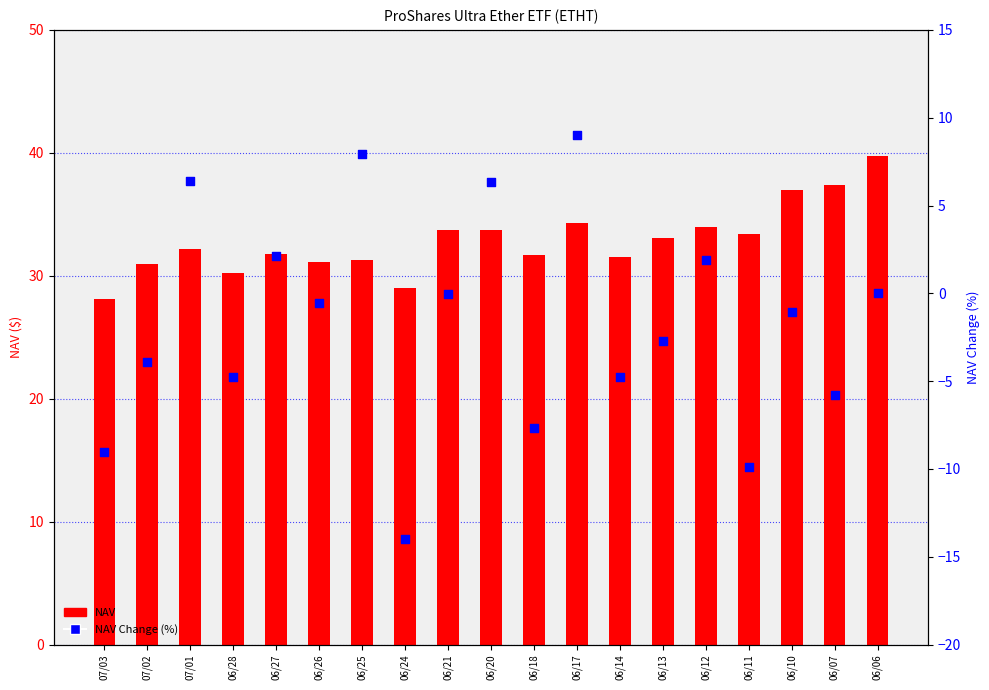

Which series contains the lowest Y value?

NAV Change (%)